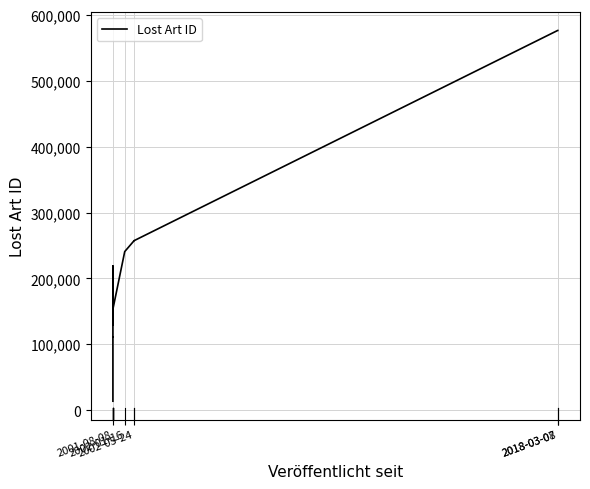

Which has a higher value, 2001-08-08 or 2001-08-08?

2001-08-08